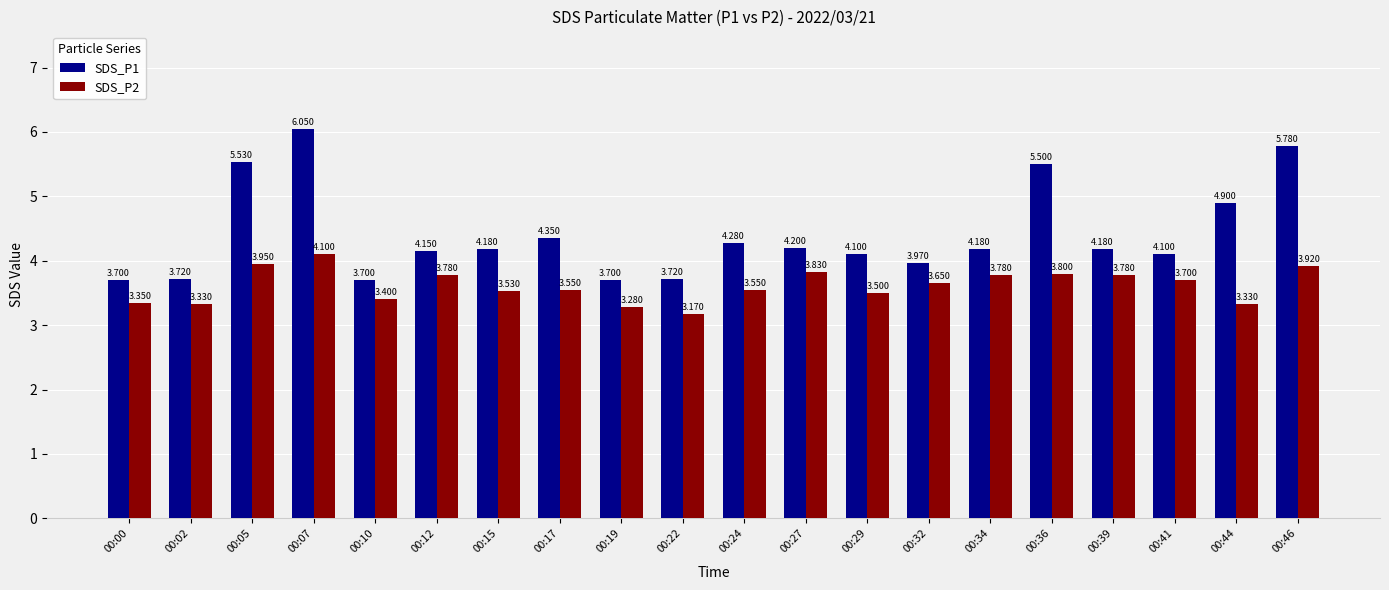

Between 00:05 and 00:27, which series saw the biggest shift?

SDS_P1